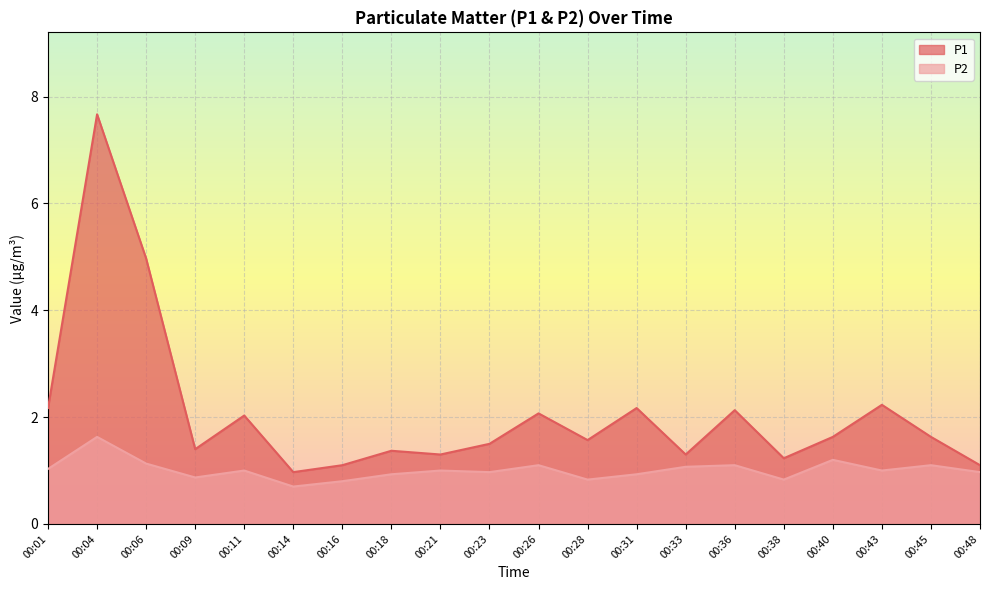

True or false: P2 has more than 0 interior local peaks.

True